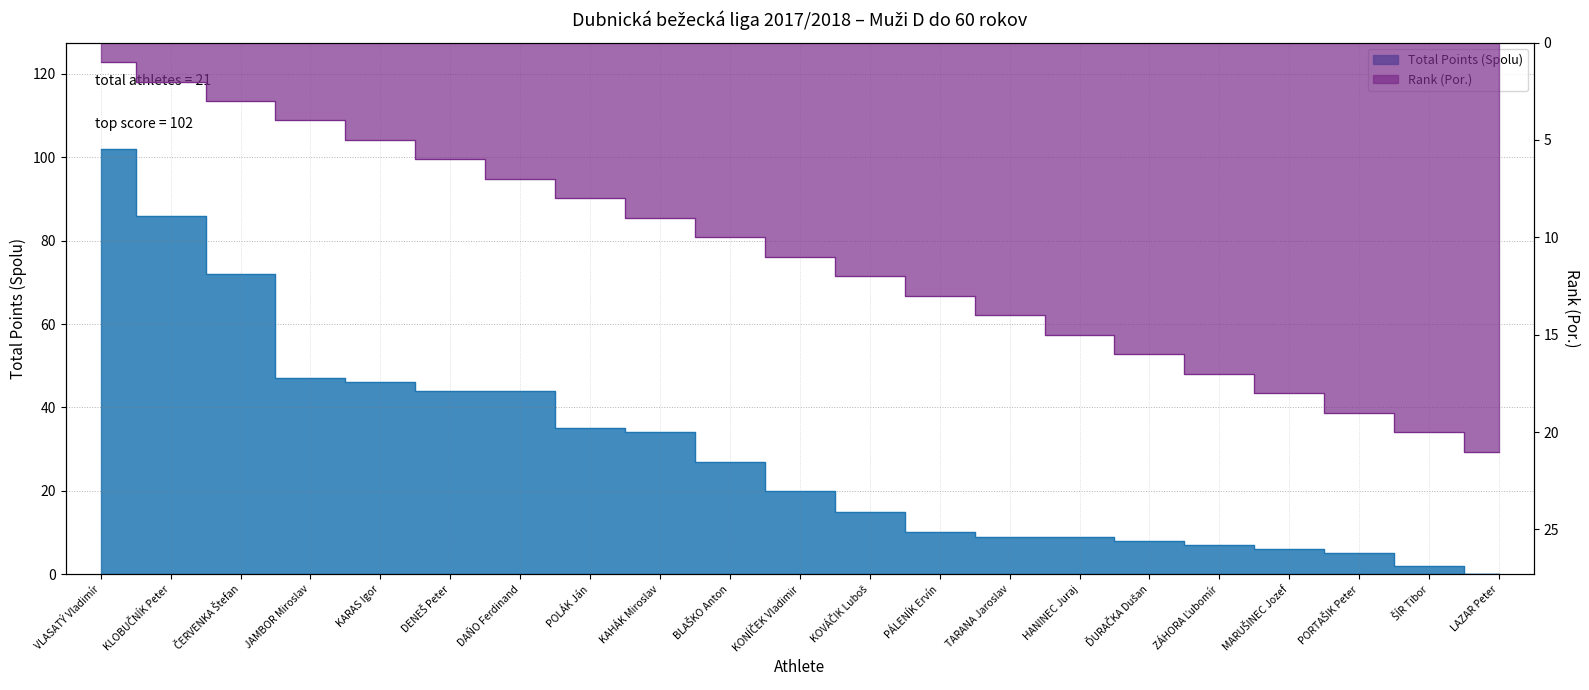

Is it true that Rank (Por.) equals 19 at KOVÁČIK Luboš?

False